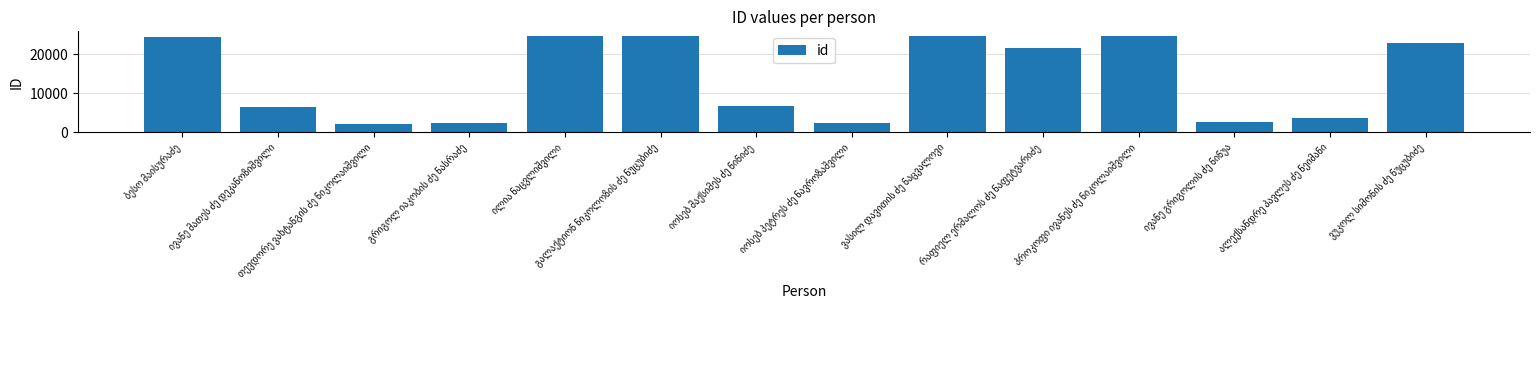

What is the value of the 1st bar from the left?

24409